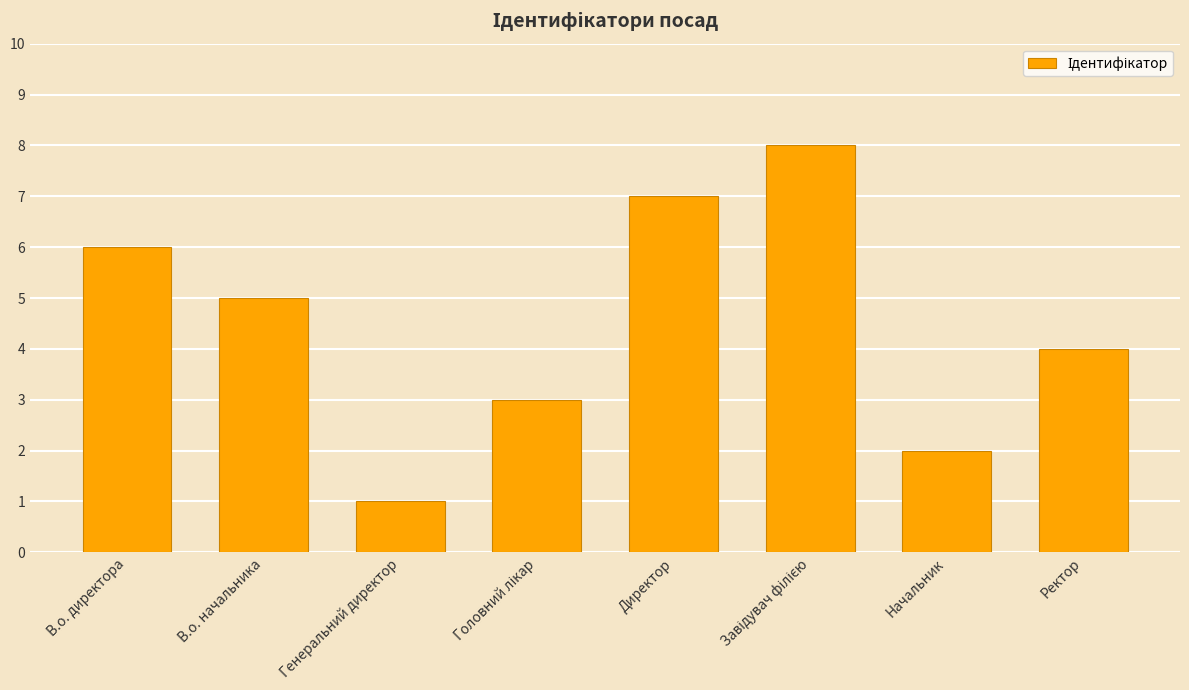

What is the difference between the second highest and minimum values?

6